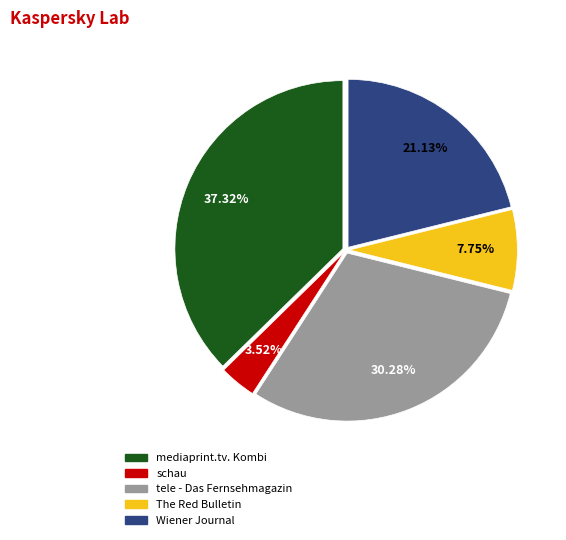

The tele - Das Fernsehmagazin slice represents 30% of the pie. True or false?

True